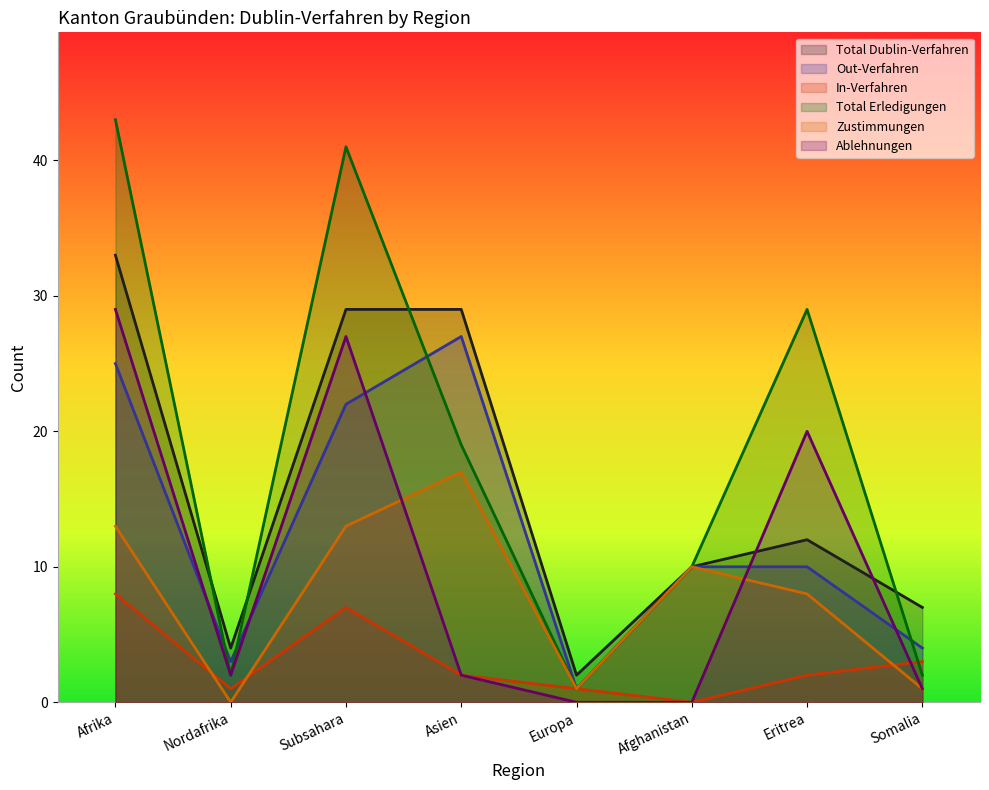

How many data points in Zustimmungen are above 10?

3